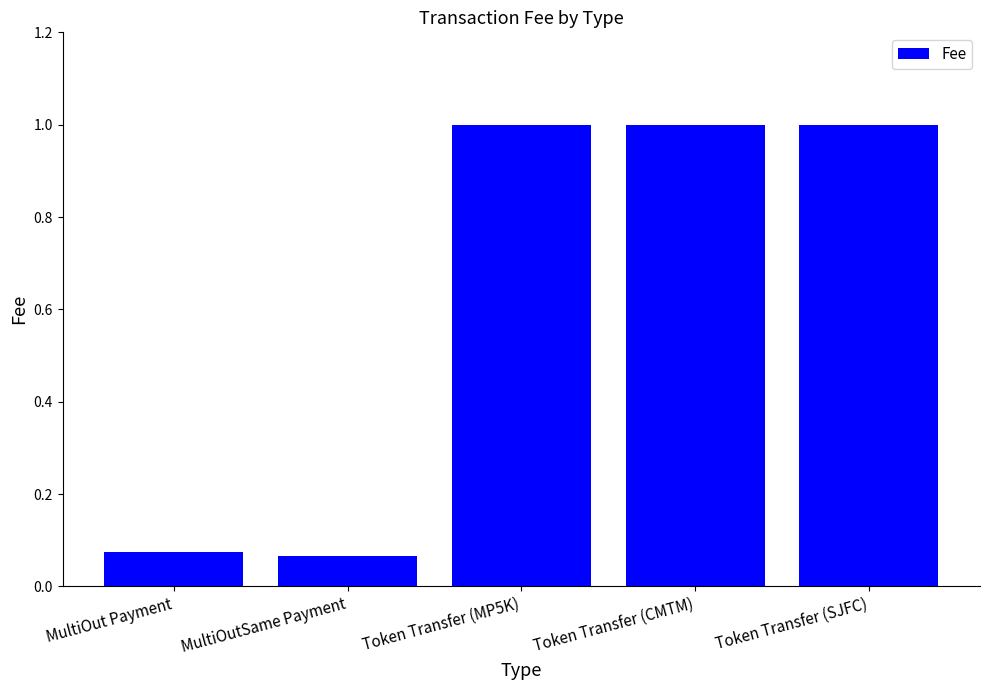

What is the difference between the values at MultiOut Payment and Token Transfer (SJFC)?

0.9